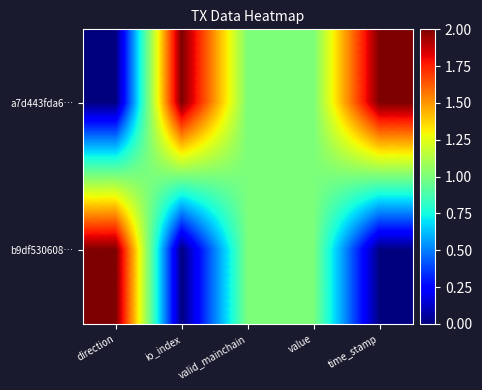

List the series in order of their peak value, highest first.

a7d443fda6…, b9df530608…